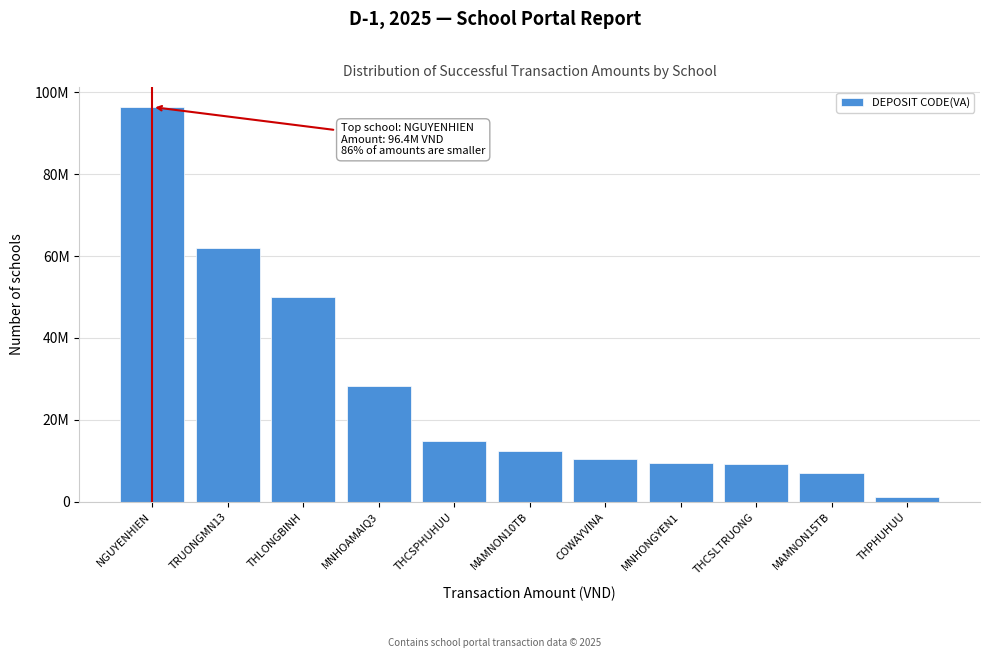

Are the bars horizontal?

No